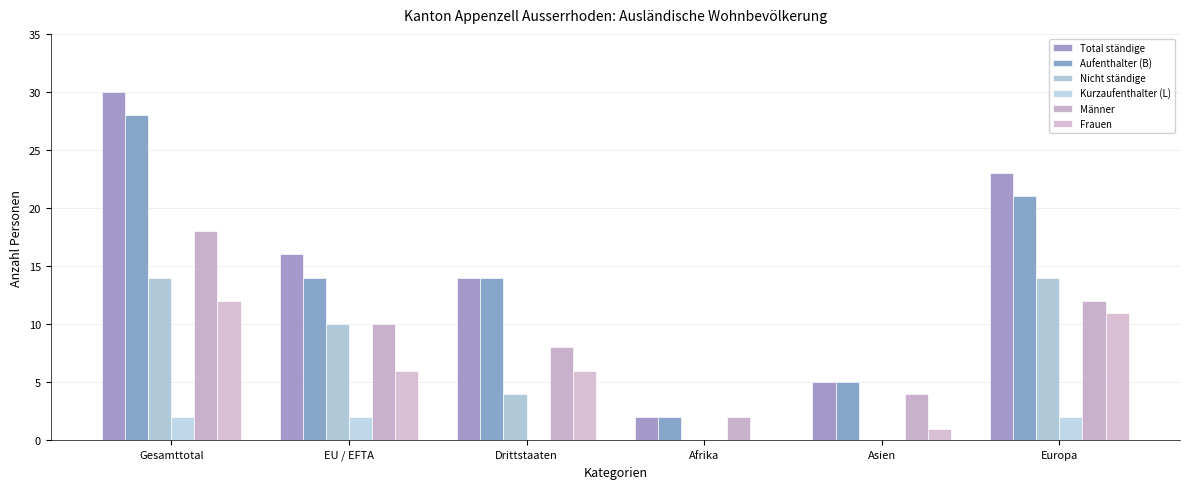

List the series in order of their peak value, highest first.

Total ständige, Aufenthalter (B), Männer, Nicht ständige, Frauen, Kurzaufenthalter (L)